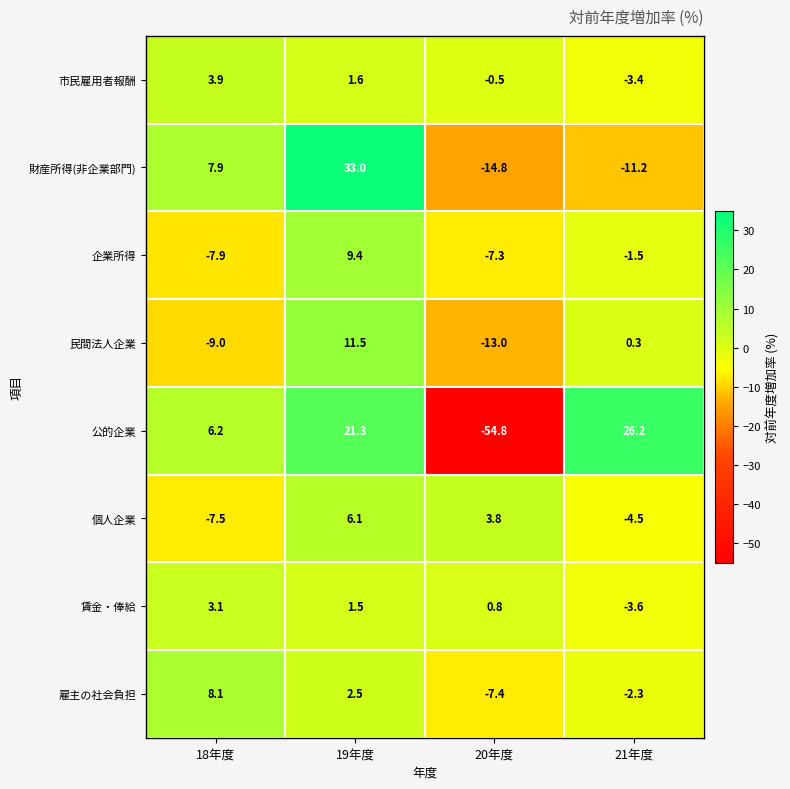

Count the number of categories in the chart.

4